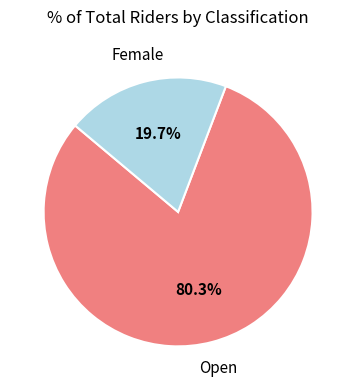

Is there any slice that represents more than half of the pie?

Yes